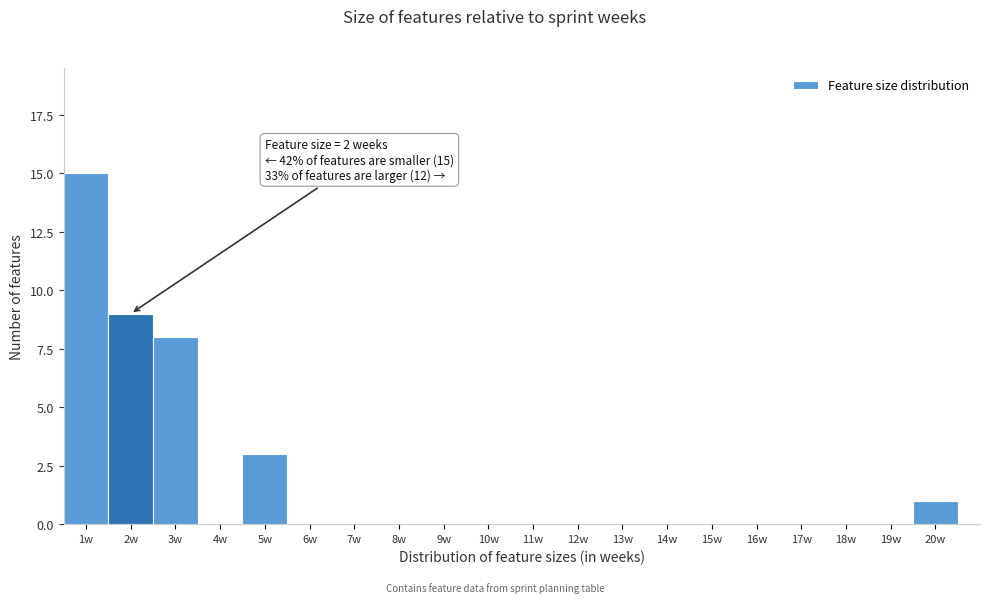

Over which range of the x-axis is the bar tallest?

0.5 to 1.5